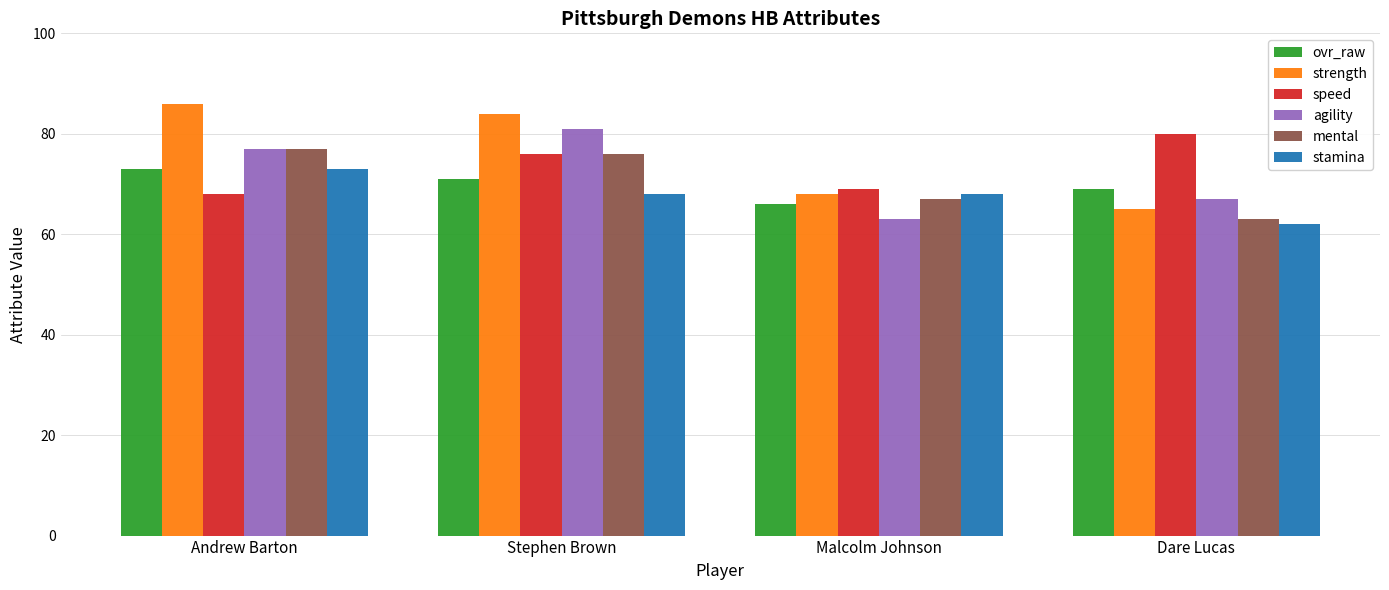

What is the label of the 1st bar from the left?

Andrew Barton